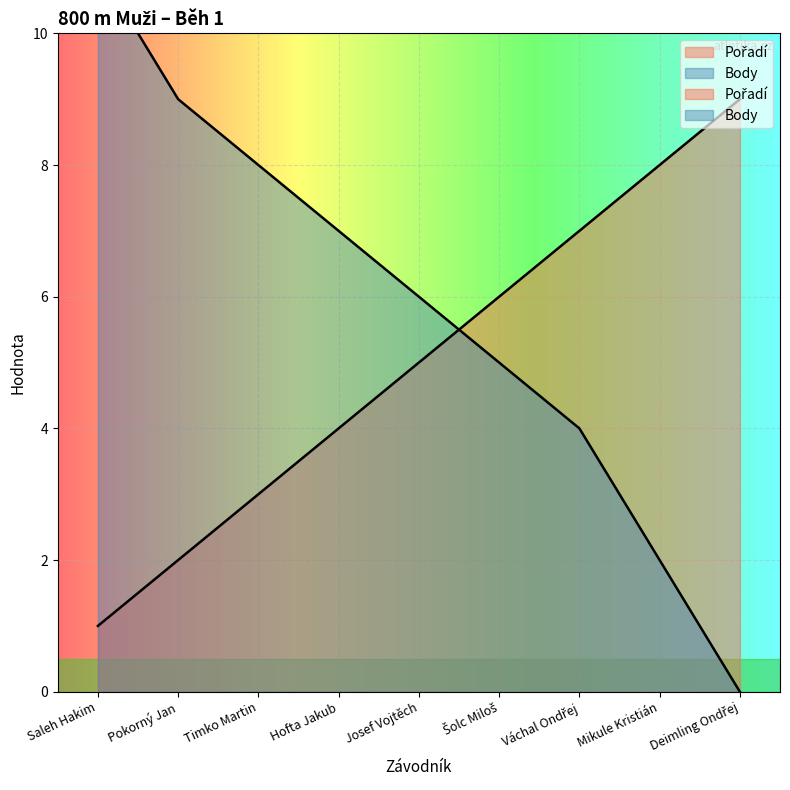

What is the label of the 5th point from the right?

Josef Vojtěch